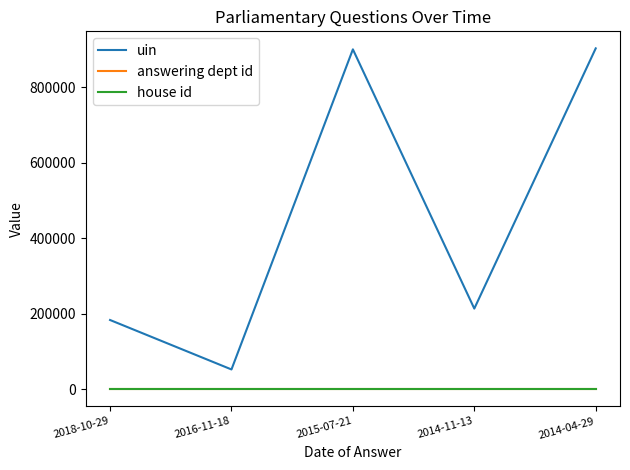

What is the maximum value shown in the chart?

903726